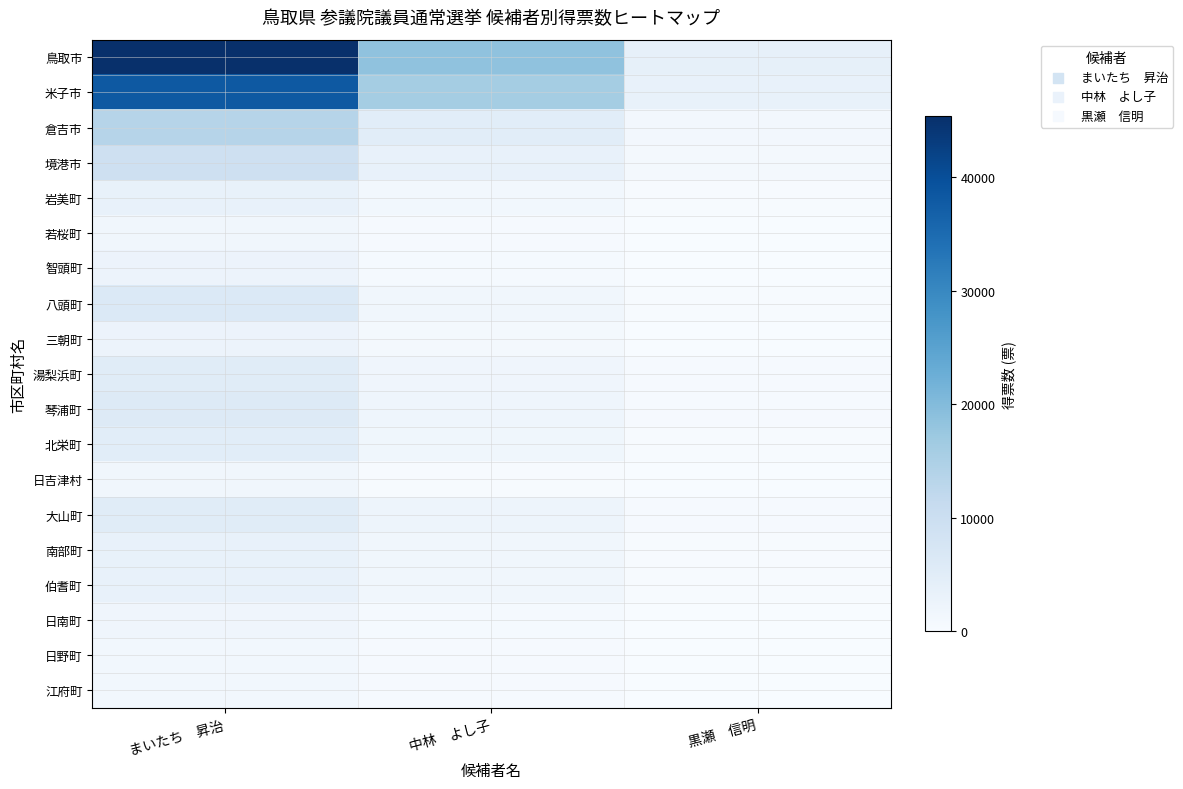

Which has a higher value, 黒瀬　信明 or まいたち　昇治?

まいたち　昇治